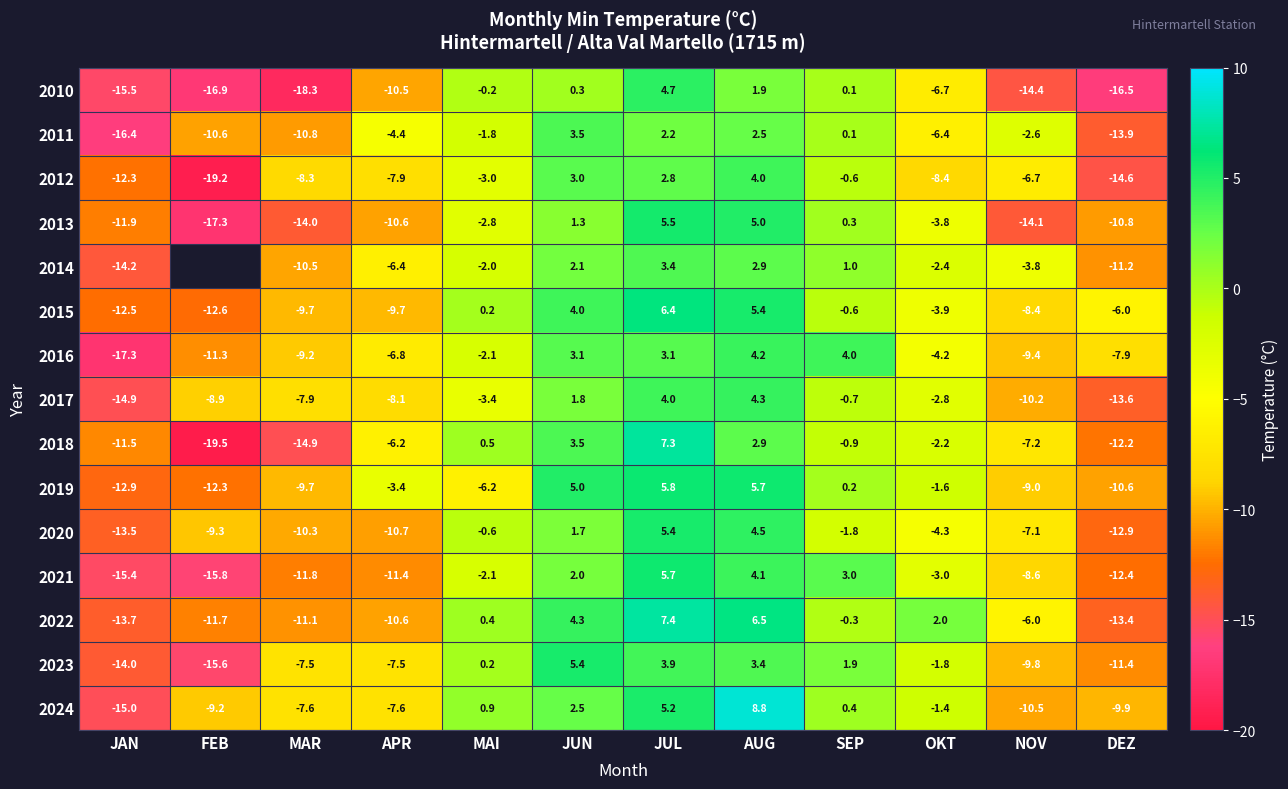

How many values in 2011 are below zero?

8